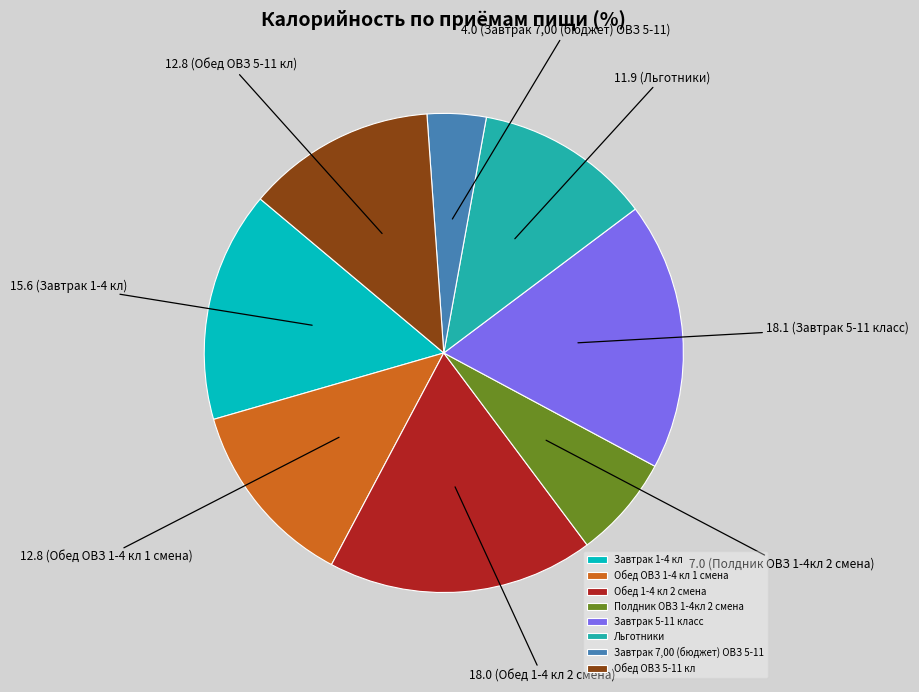

True or false: Обед ОВЗ 5-11 кл accounts for 1% of the total.

False